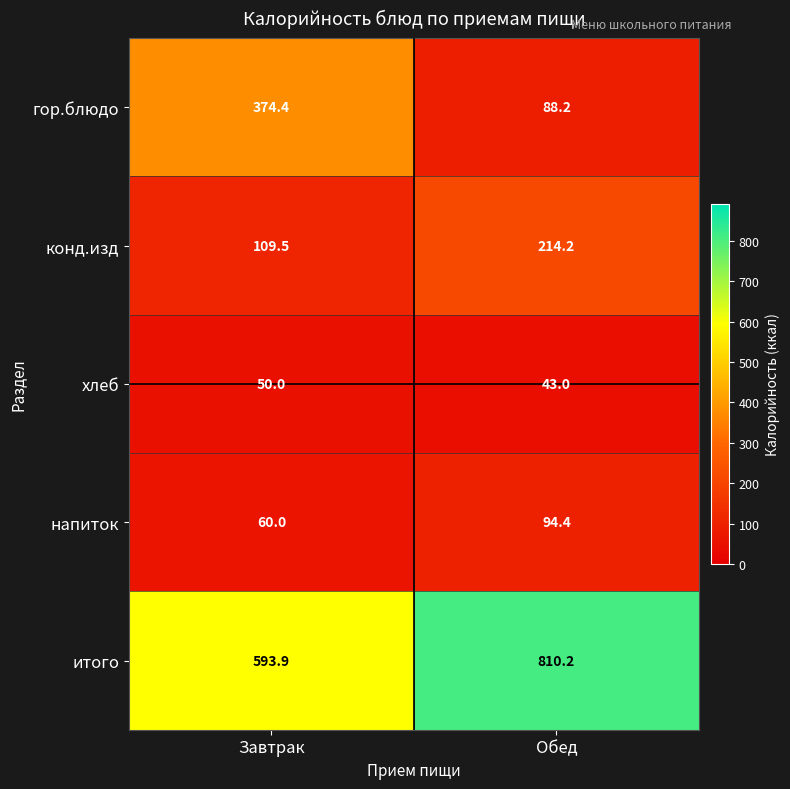

Between Завтрак and Обед, which series saw the biggest shift?

гор.блюдо